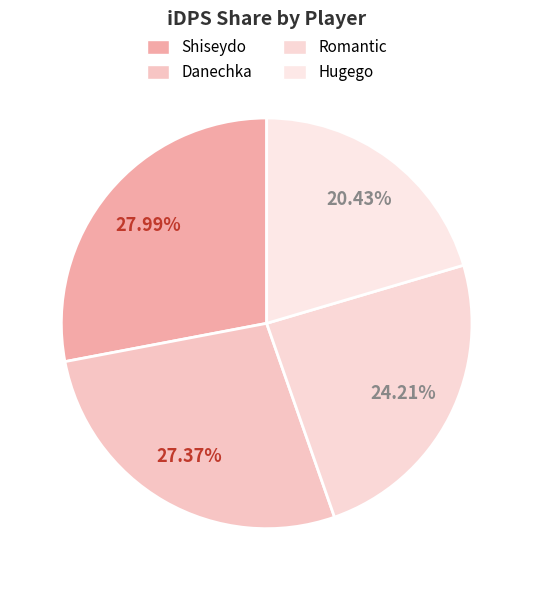

How many segments does this pie chart have?

4